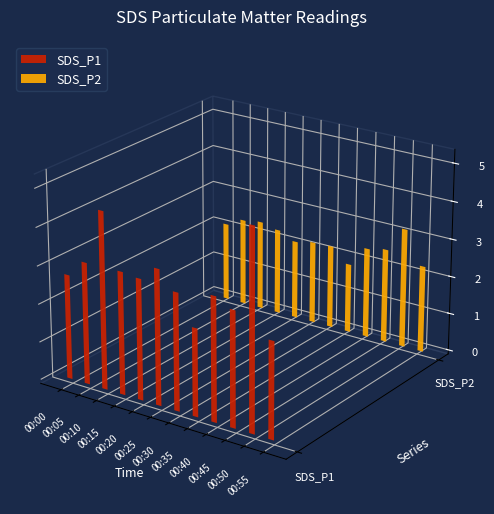

List the series in order of their peak value, highest first.

SDS_P1, SDS_P2